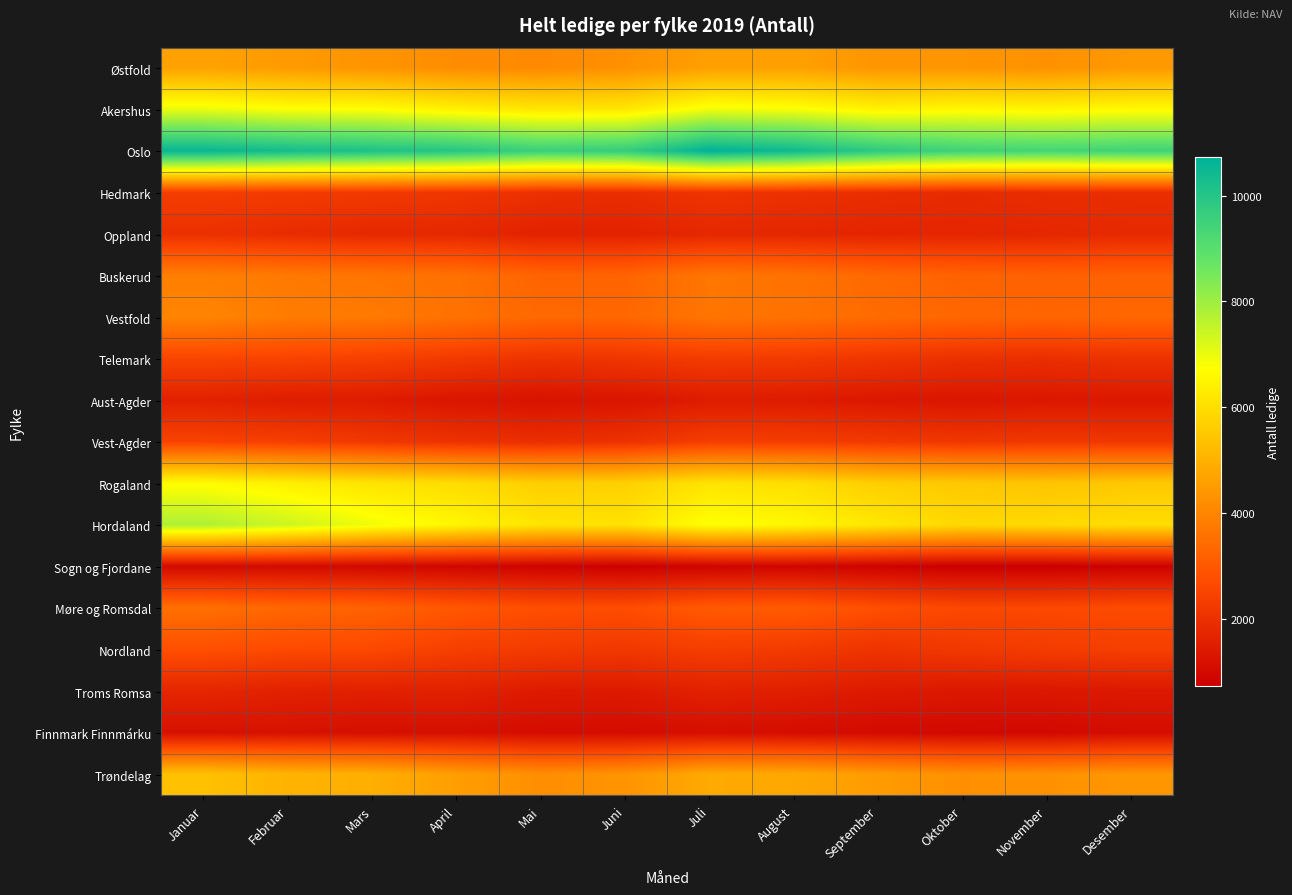

What is the maximum value shown in the chart?

10738